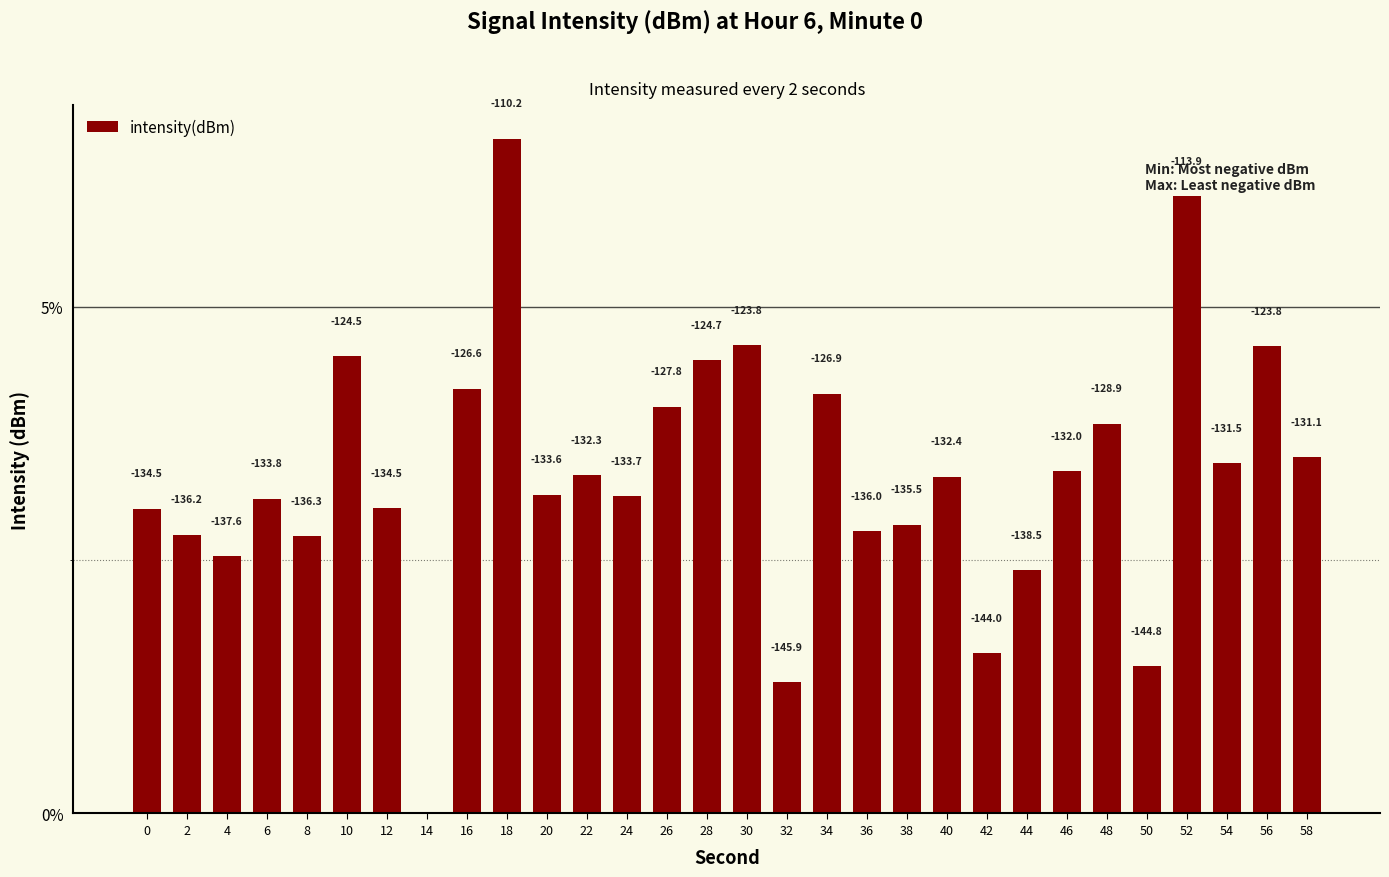

What is the difference between the maximum and minimum values?

6.7